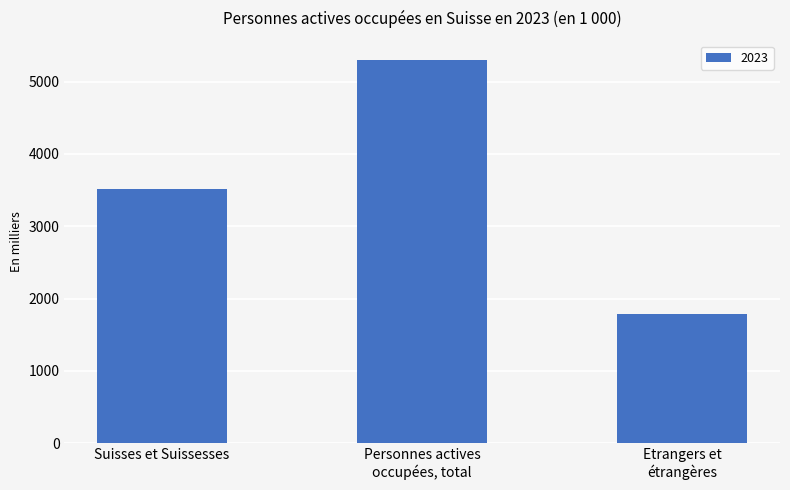

How many distinct data groups are displayed?

1